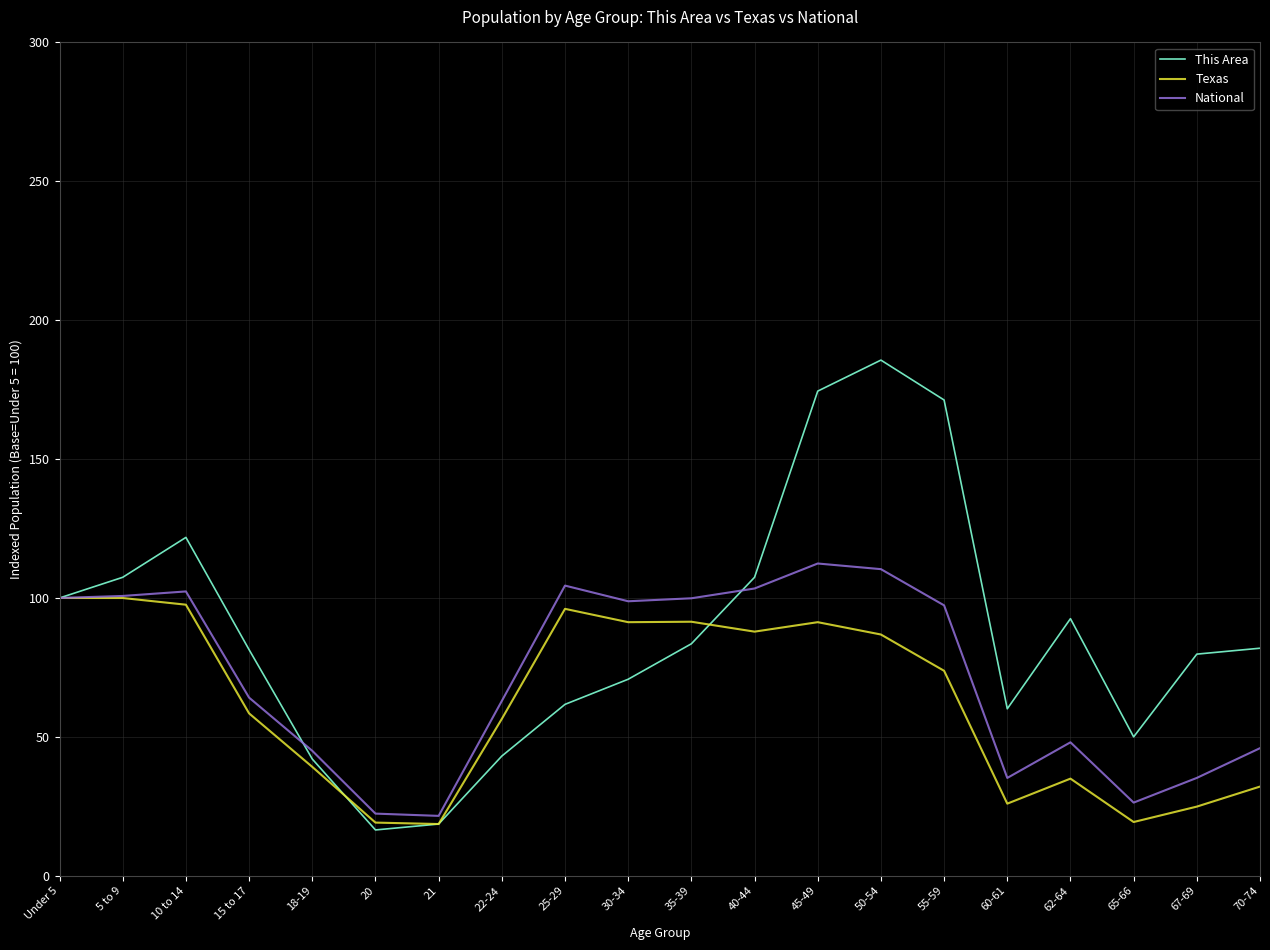

Which series changed the most between Under 5 and 18-19?

Texas